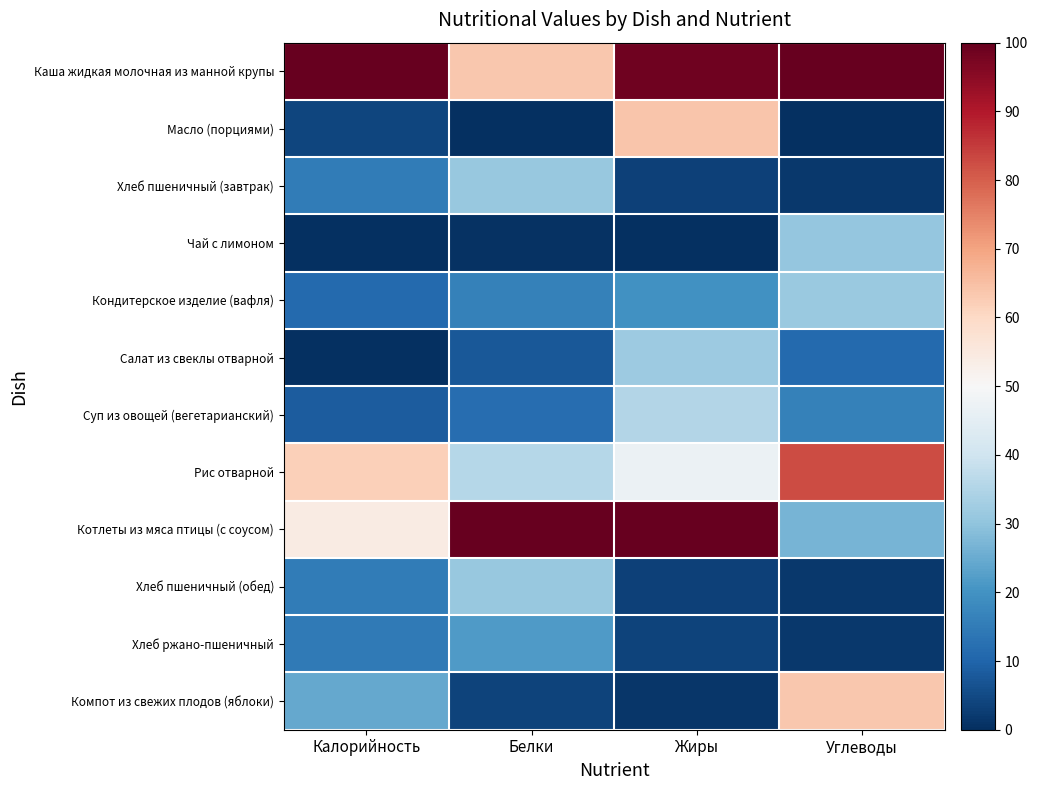

Reading left to right, transcribe all the data shown in this chart.

Каша жидкая молочная из манной крупы: Калорийность=100.0	Белки=63.3	Жиры=98.8	Углеводы=100.0
Масло (порциями): Калорийность=4.2	Белки=0.0	Жиры=63.9	Углеводы=0.0
Хлеб пшеничный (завтрак): Калорийность=15.2	Белки=30.9	Жиры=3.4	Углеводы=1.6
Чай с лимоном: Калорийность=0.1	Белки=0.4	Жиры=0.0	Углеводы=30.7
Кондитерское изделие (вафля): Калорийность=11.0	Белки=16.2	Жиры=19.8	Углеводы=31.3
Салат из свеклы отварной: Калорийность=0.0	Белки=7.7	Жиры=31.7	Углеводы=10.9
Суп из овощей (вегетарианский): Калорийность=8.3	Белки=12.0	Жиры=35.2	Углеводы=16.3
Рис отварной: Калорийность=62.0	Белки=35.8	Жиры=47.3	Углеводы=82.8
Котлеты из мяса птицы (с соусом): Калорийность=54.0	Белки=100.0	Жиры=100.0	Углеводы=26.6
Хлеб пшеничный (обед): Калорийность=15.2	Белки=30.9	Жиры=3.4	Углеводы=1.6
Хлеб ржано-пшеничный: Калорийность=14.6	Белки=21.7	Жиры=3.7	Углеводы=1.9
Компот из свежих плодов (яблоки): Калорийность=24.5	Белки=3.6	Жиры=1.2	Углеводы=63.6